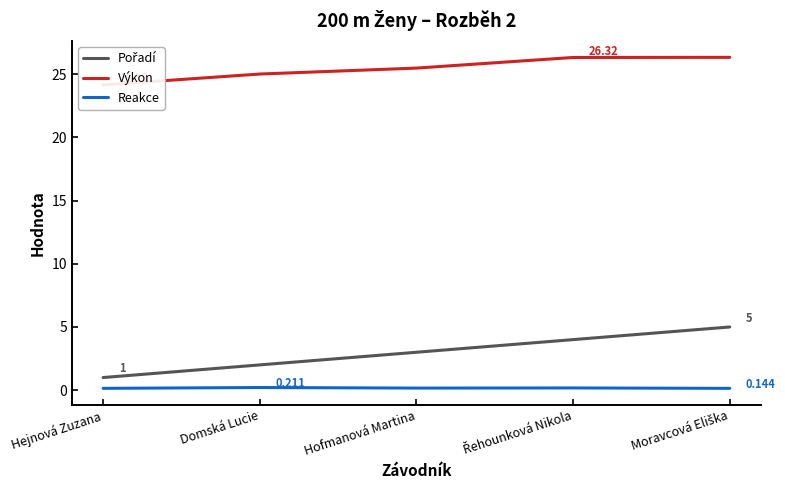

What is the sum of all Reakce values?

0.8